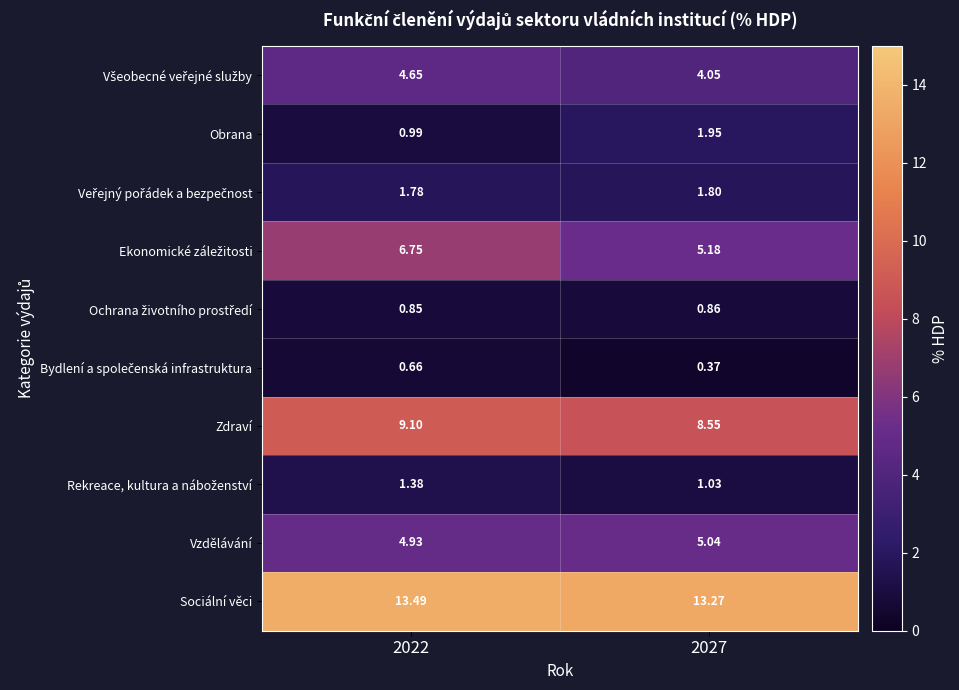

Which series has the largest total across all categories?

Sociální věci